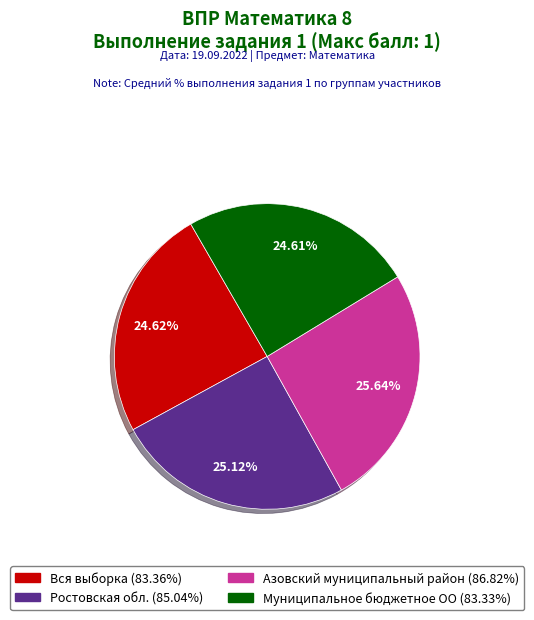

Combined, what portion of the pie is Азовский муниципальный район and Муниципальное бюджетное ОО?

50.3%